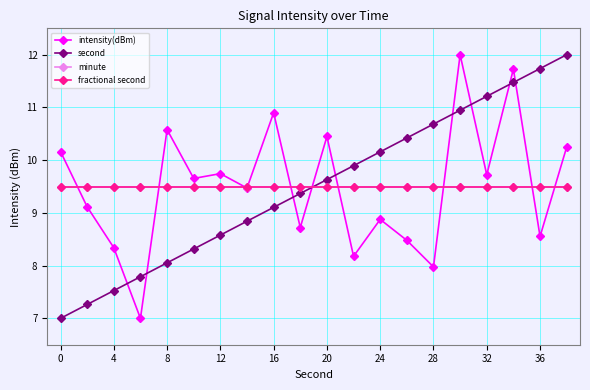

Does the chart have visible grid lines?

Yes